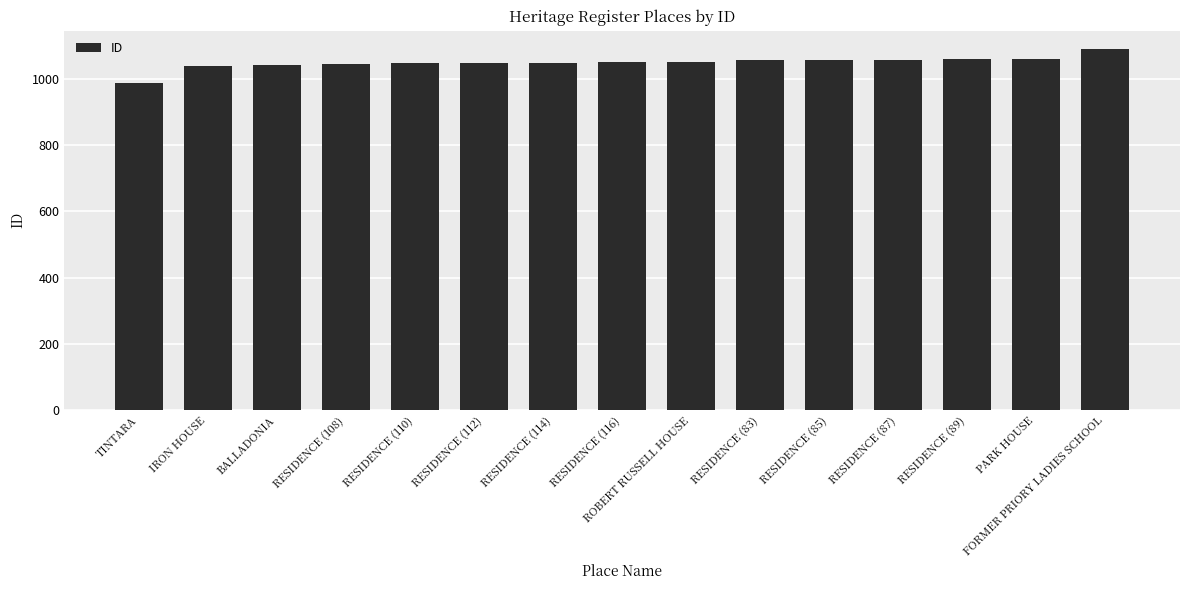

What is the value of the 15th bar from the left?

1091